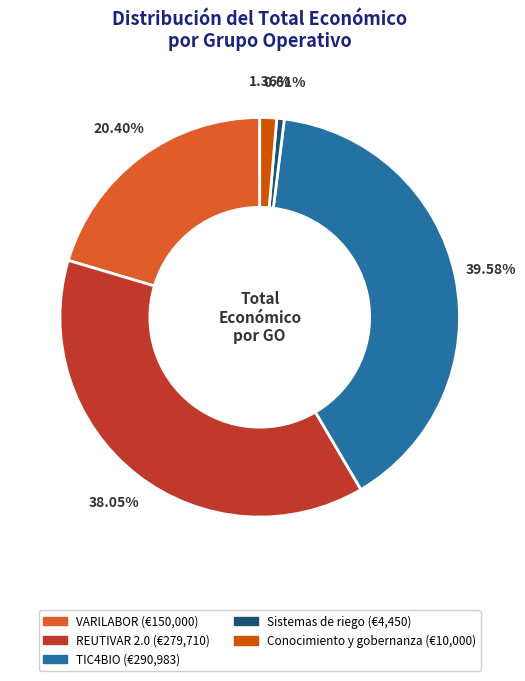

To the nearest percent, what is the difference between the largest and smallest slice percentages?

39%